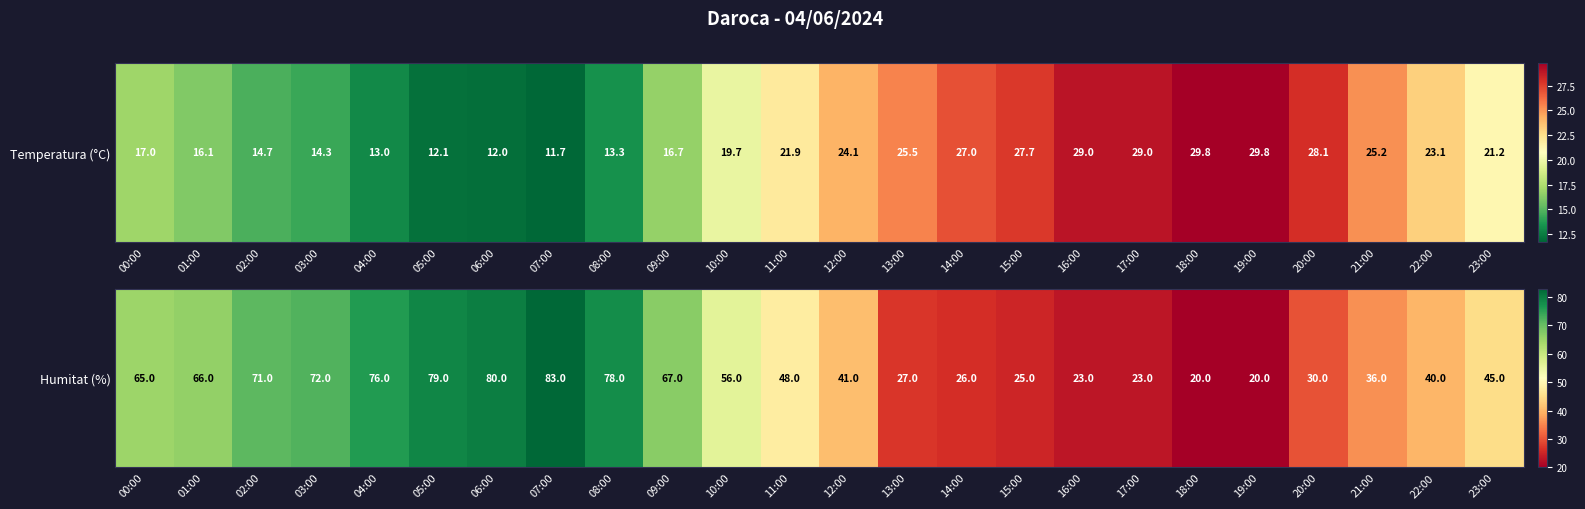

Where does the data first go above 48?

00:00